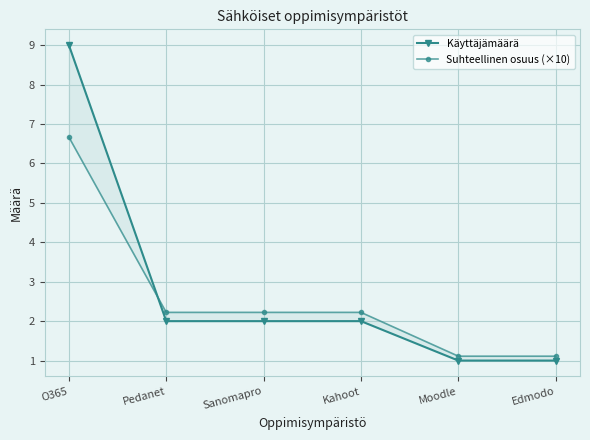

Where do Käyttäjämäärä and Suhteellinen osuus (×10) first cross each other?

O365 and Pedanet